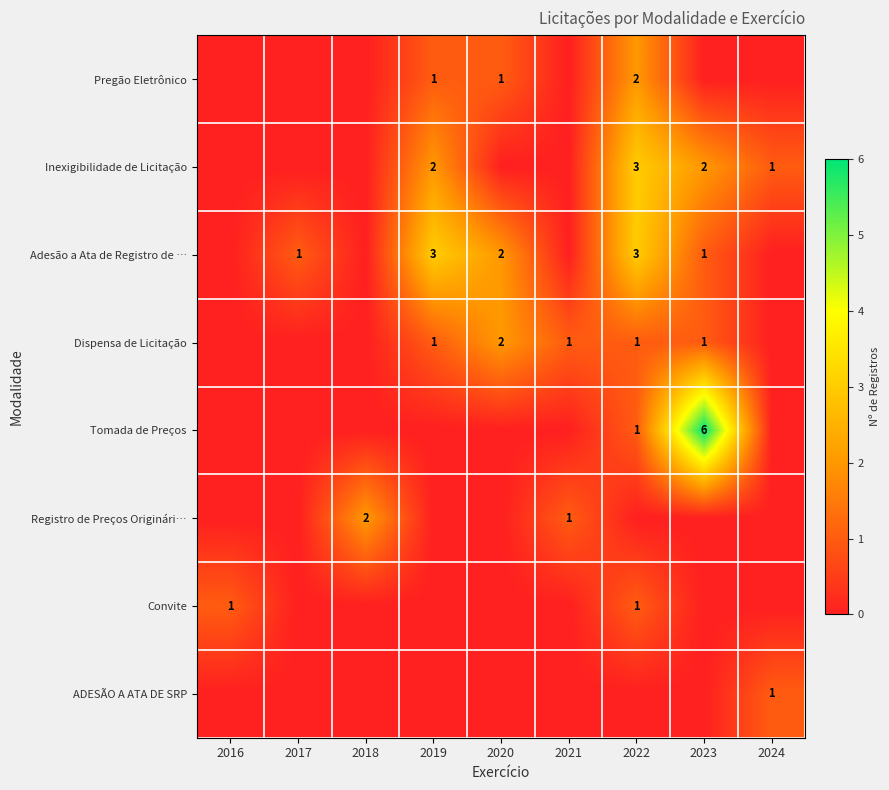

The Dispensa de Licitação series shows 1 at 2023. True or false?

True